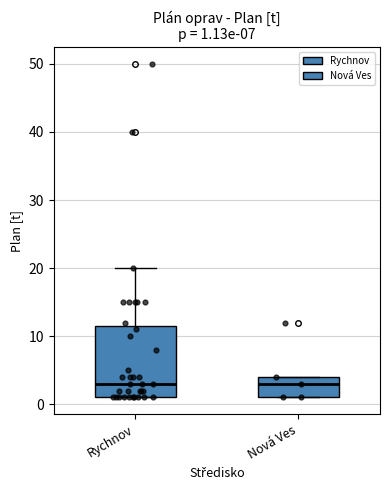

Comparing the boxes themselves (not the whiskers), which one is the tallest?

Rychnov